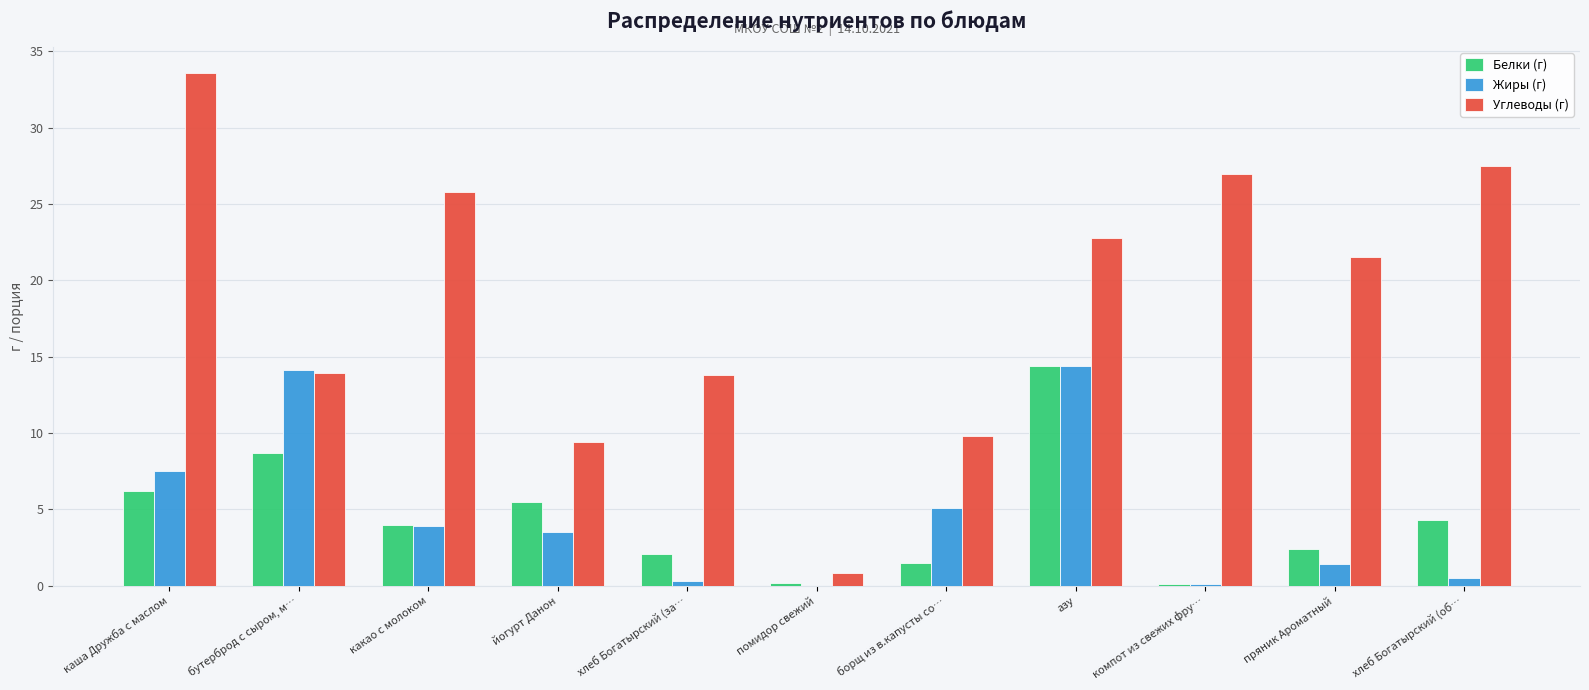

Is it true that Углеводы (г) equals 19.2 at хлеб Богатырский (за…?

False